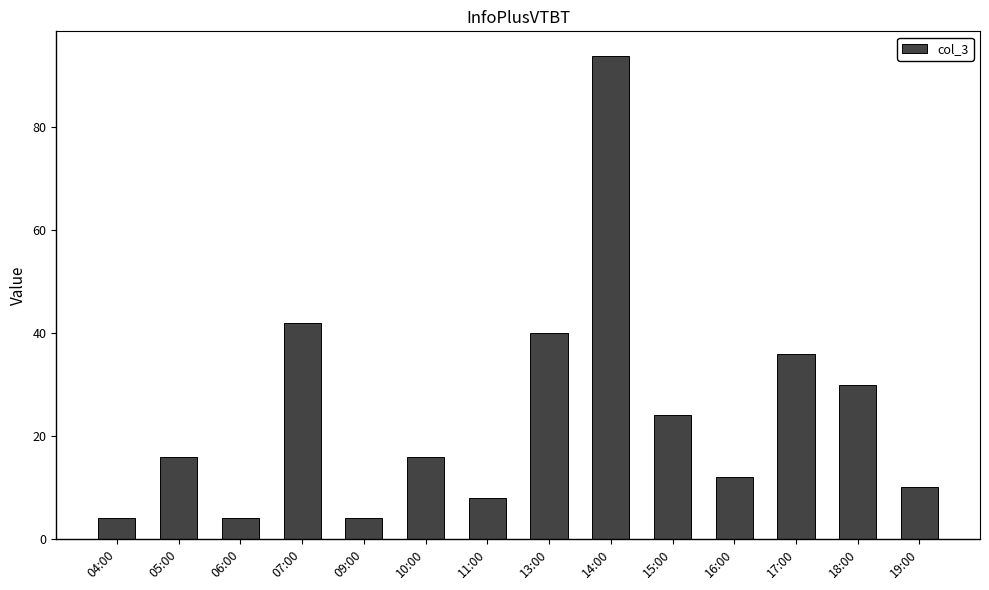

Reading right to left, list all the values displayed in this chart.

10	30	36	12	24	94	40	8	16	4	42	4	16	4